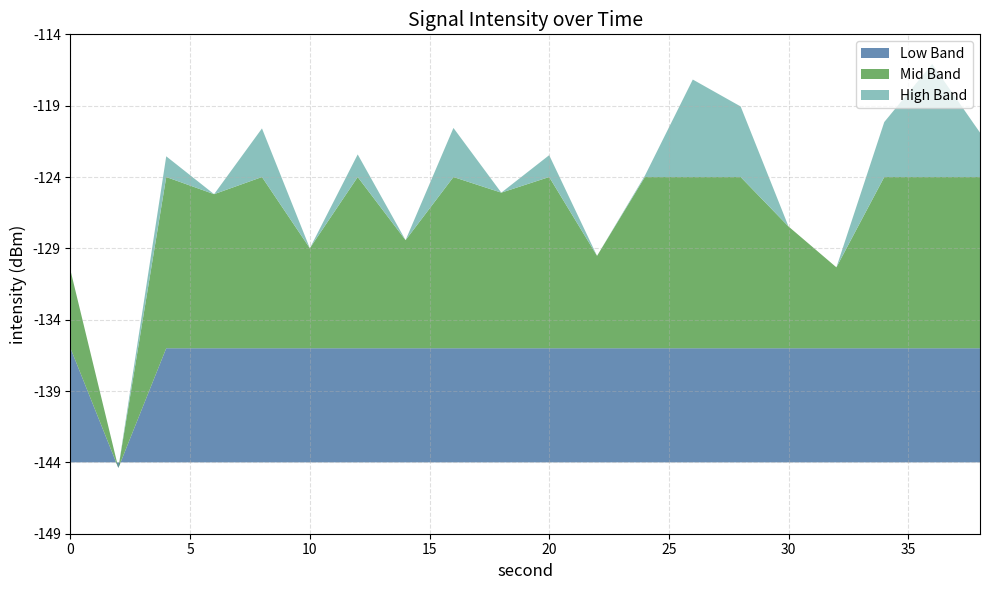

Reading left to right, extract all data points from this chart.

0=-130.5	2=-144.4	4=-122.5	6=-125.2	8=-120.6	10=-129.0	12=-122.4	14=-128.4	16=-120.6	18=-125.1	20=-122.5	22=-129.5	24=-123.9	26=-117.2	28=-119.1	30=-127.5	32=-130.3	34=-120.1	36=-116.1	38=-120.9